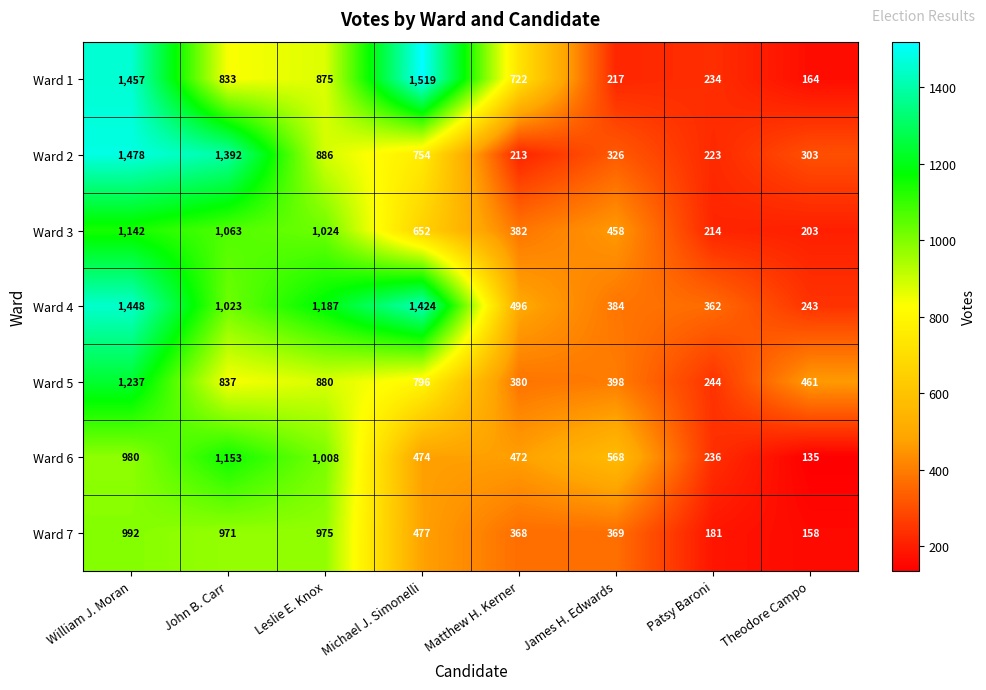

How many distinct data groups are displayed?

7